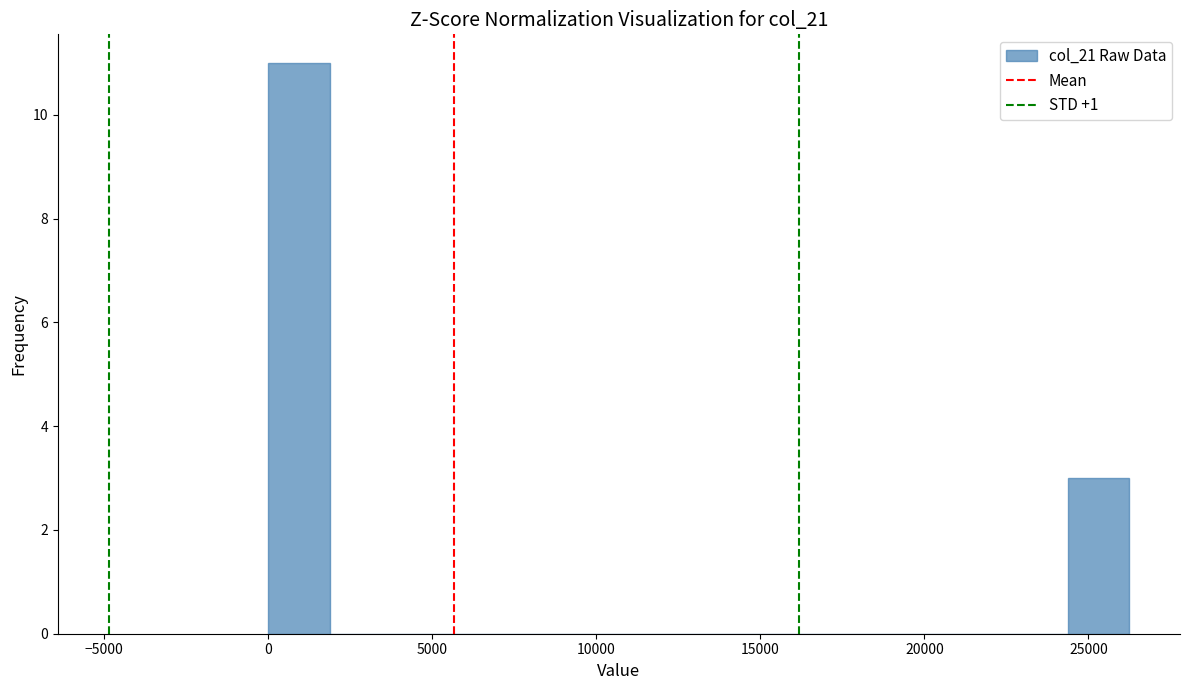

Around what value on the x-axis is the tallest bar? Give the approximate position of its centre, as read against the axis.

1000